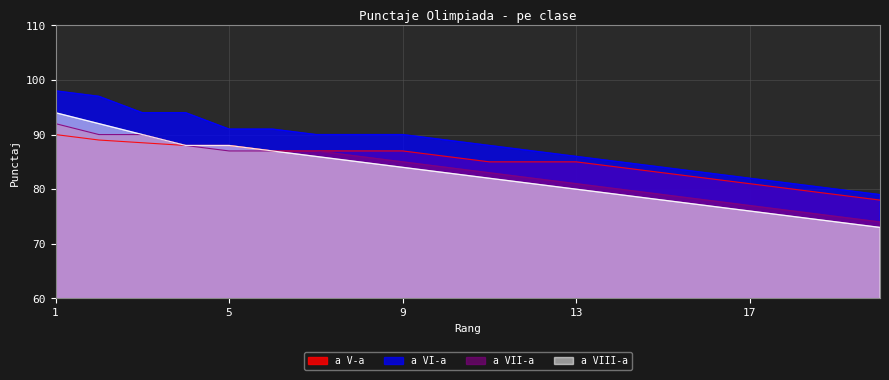

True or false: a VI-a and a VIII-a cross at least once.

False